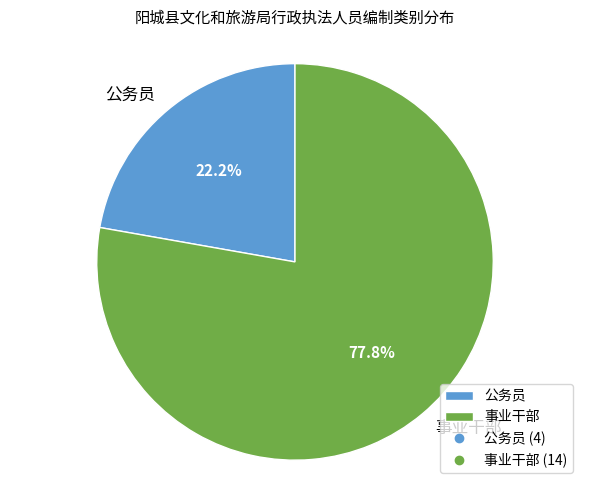

Rank the categories by value from highest to lowest.

事业干部, 公务员